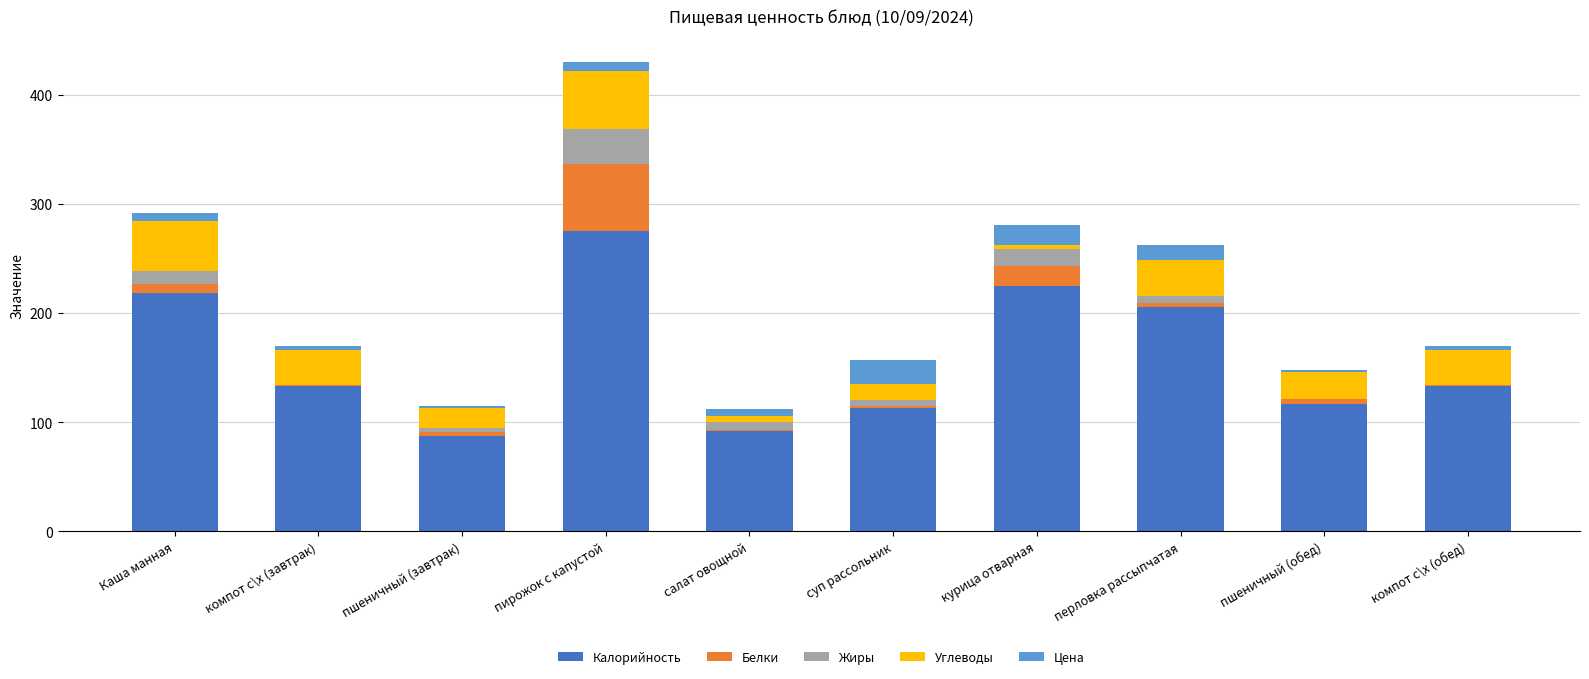

At which category is the sum across all series the highest?

пирожок с капустой